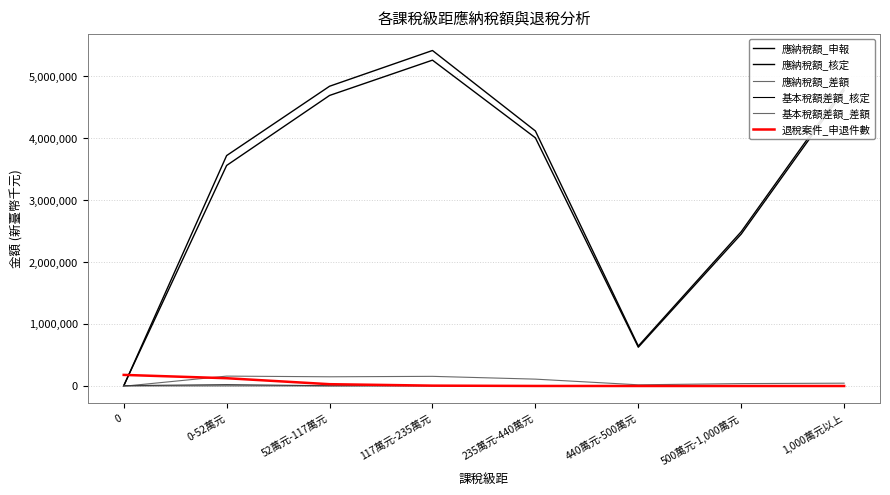

Does the chart display data point markers on the line(s)?

No